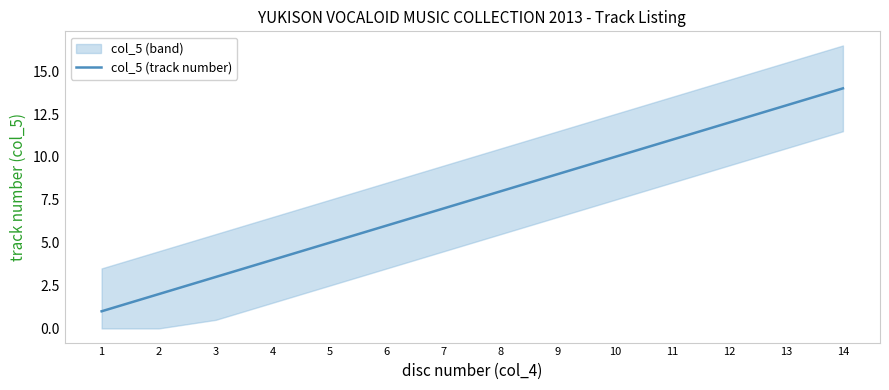

Reading right to left, transcribe all the data shown in this chart.

14=14	13=13	12=12	11=11	10=10	9=9	8=8	7=7	6=6	5=5	4=4	3=3	2=2	1=1